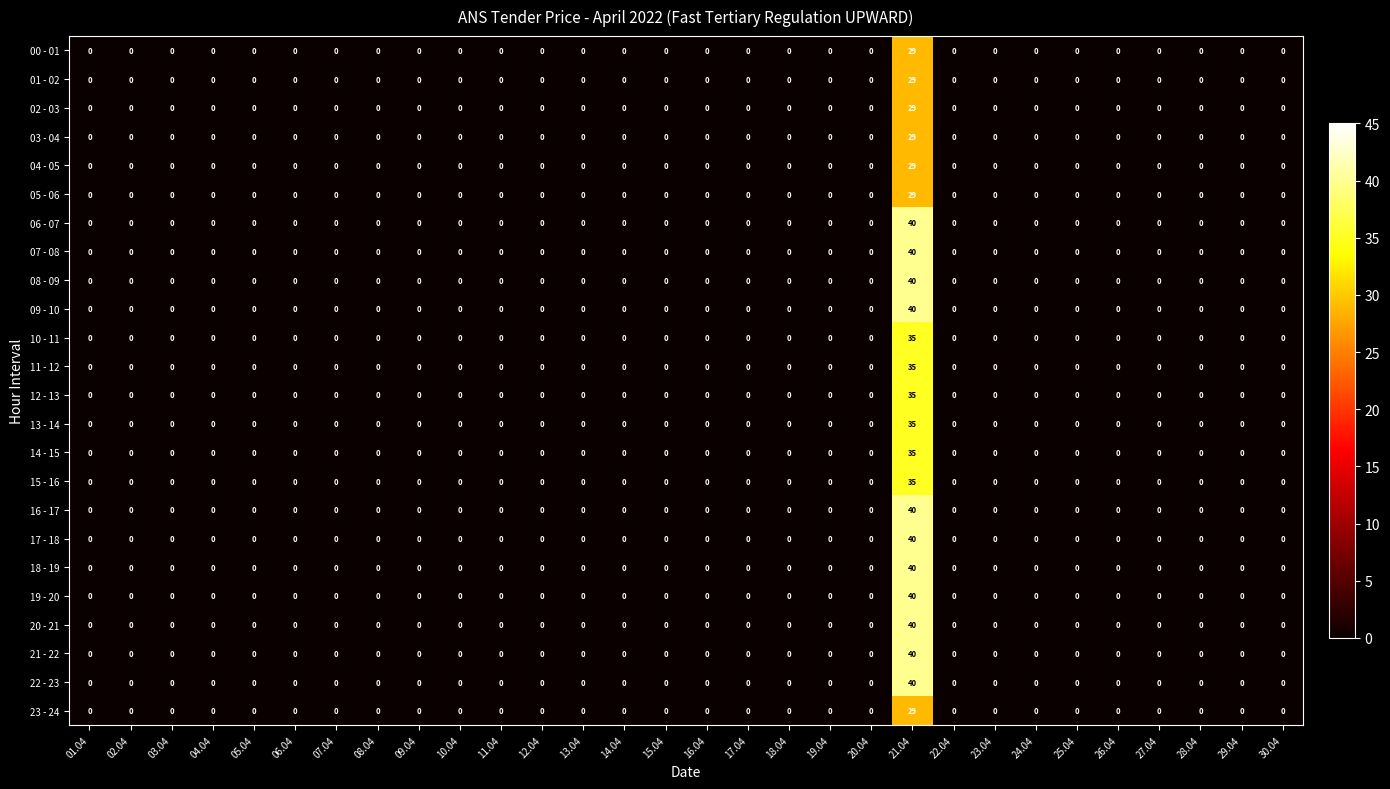

At which category does the chart reach its peak across all series?

21.04